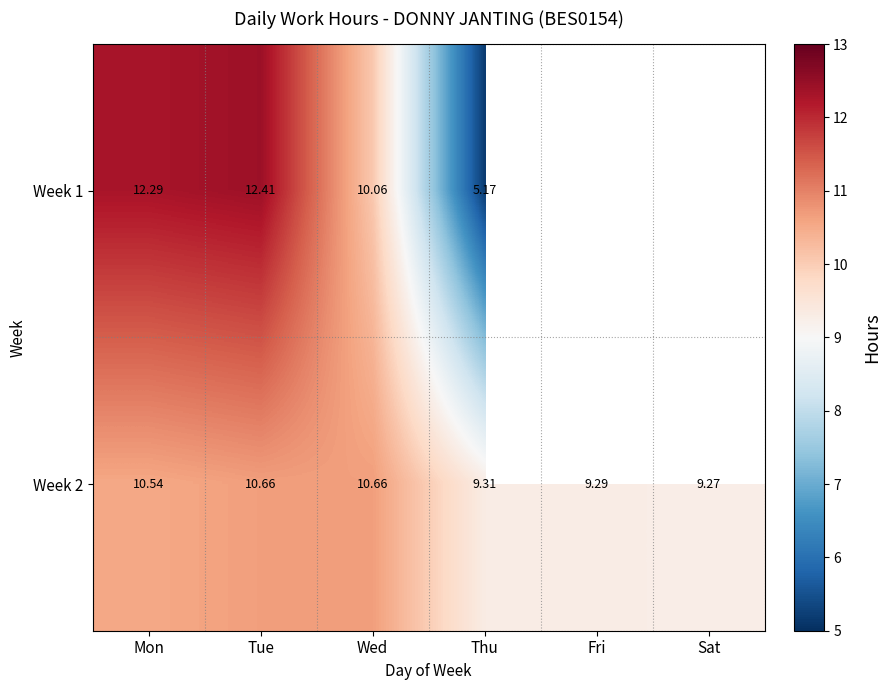

How many data points does each series have?

6